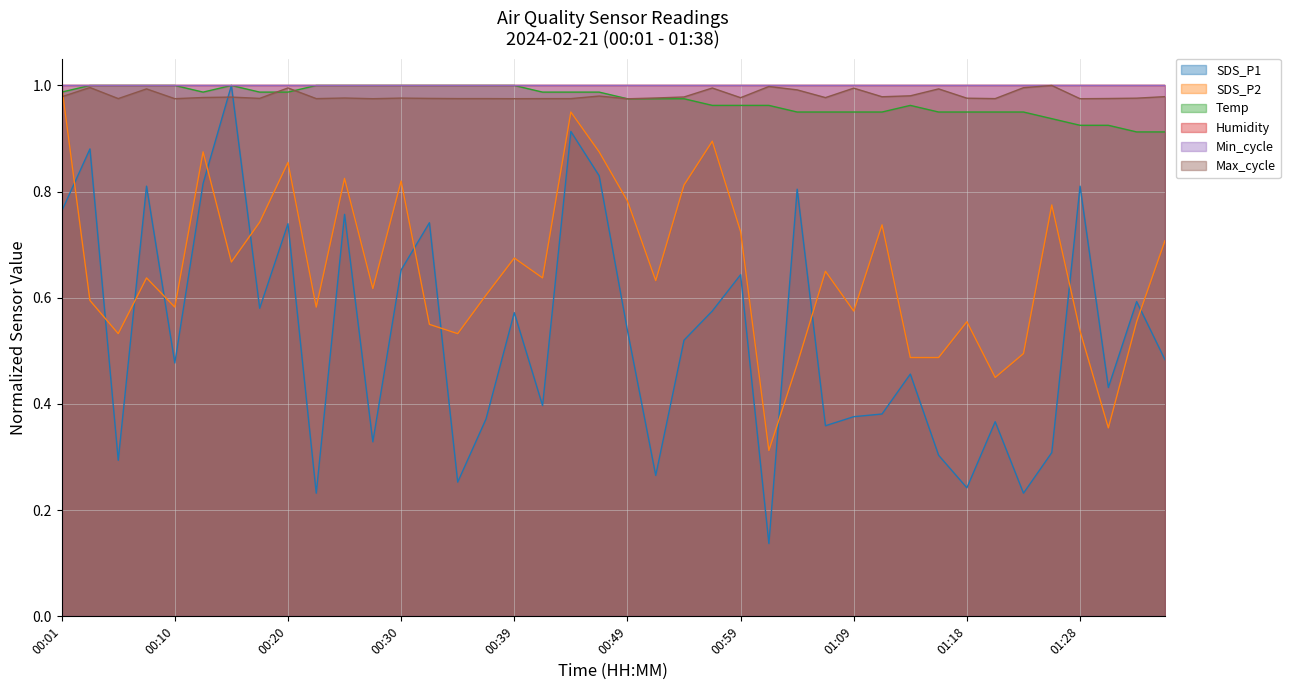

What is the sum of all SDS_P1 values?

21.2